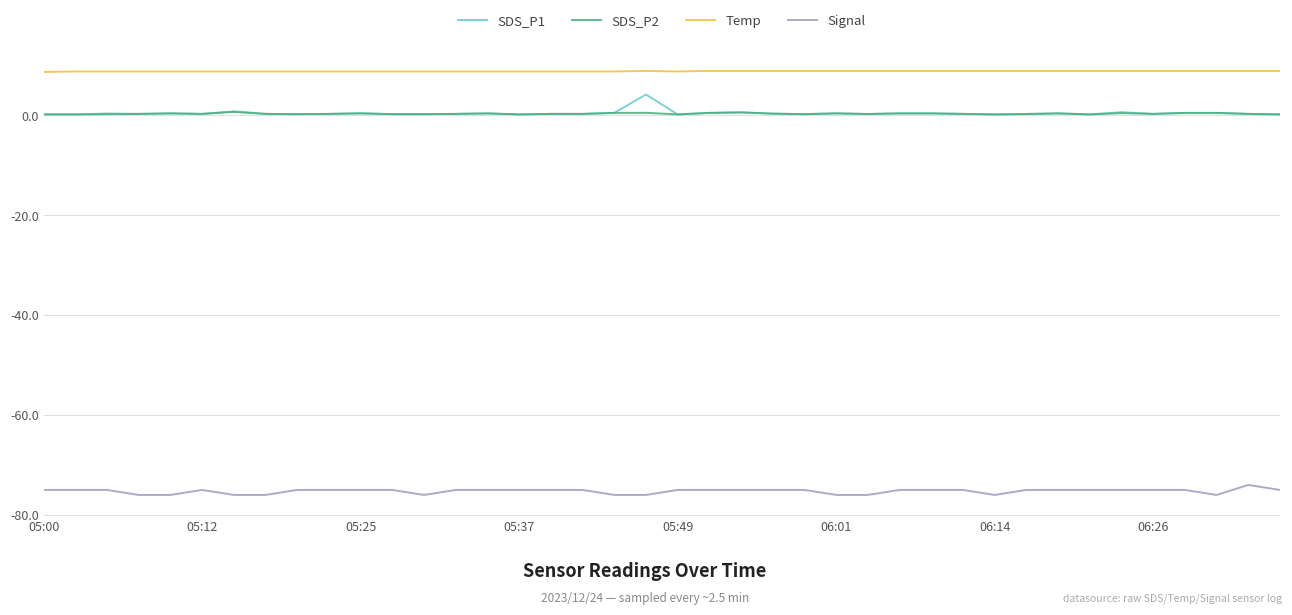

Which series has the largest total across all categories?

Temp